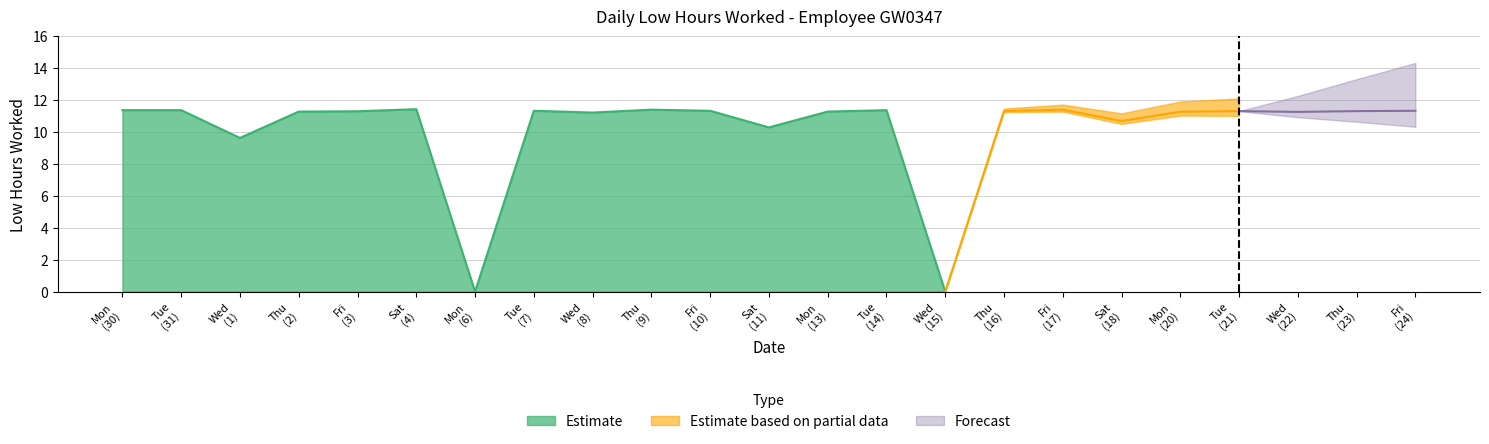

What is the difference between the values at 2 and 15?

11.3